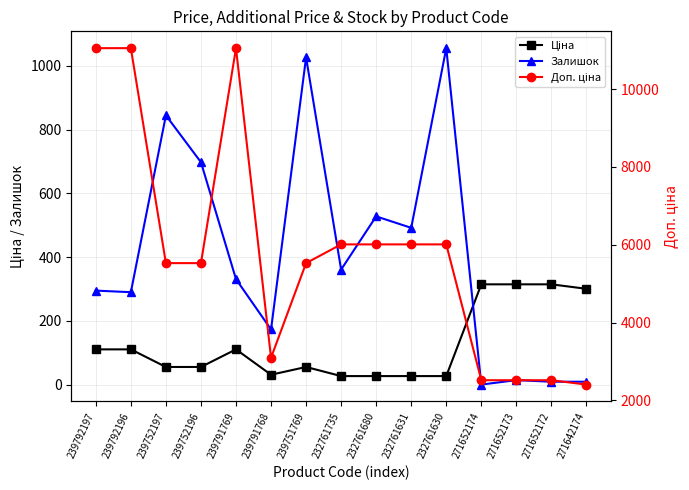

What is the average value of the Залишок series?

408.5